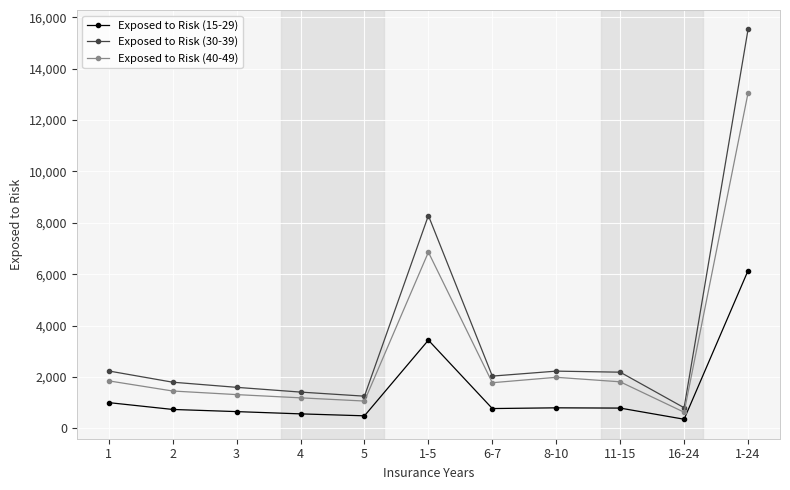

Which category has the highest value in the Exposed to Risk (30-39) series?

1-24